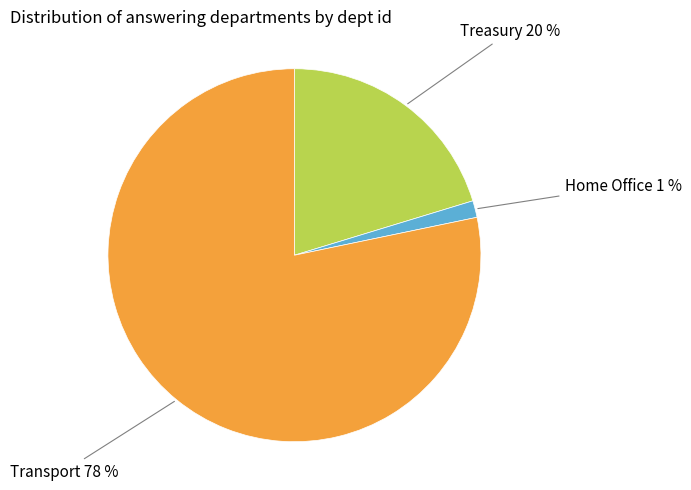

Count the number of slices in the pie.

3